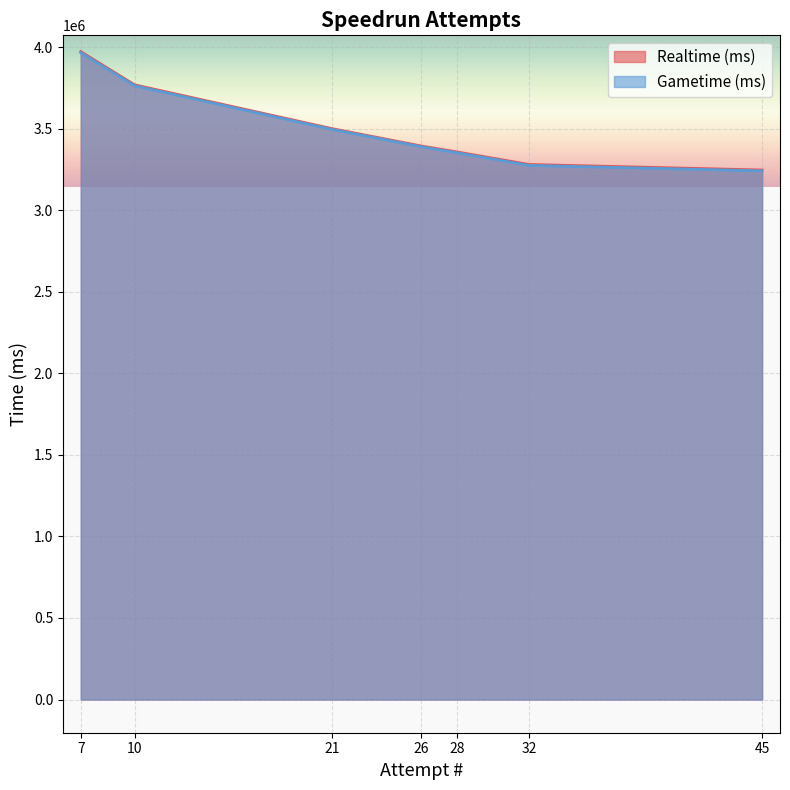

What is the greatest value displayed?

3972978